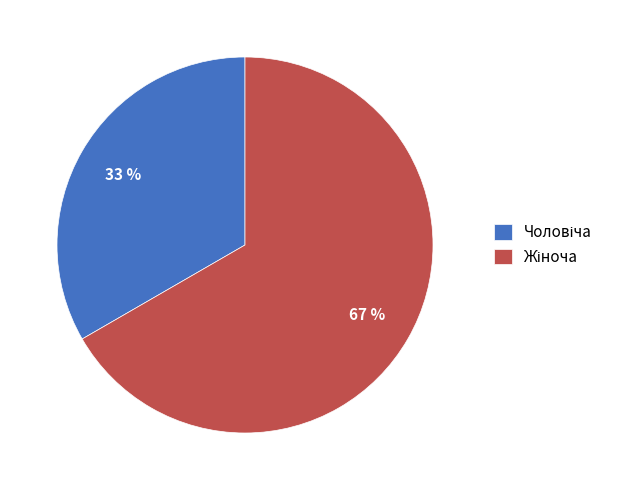

To the nearest percent, what is the average slice percentage?

50%